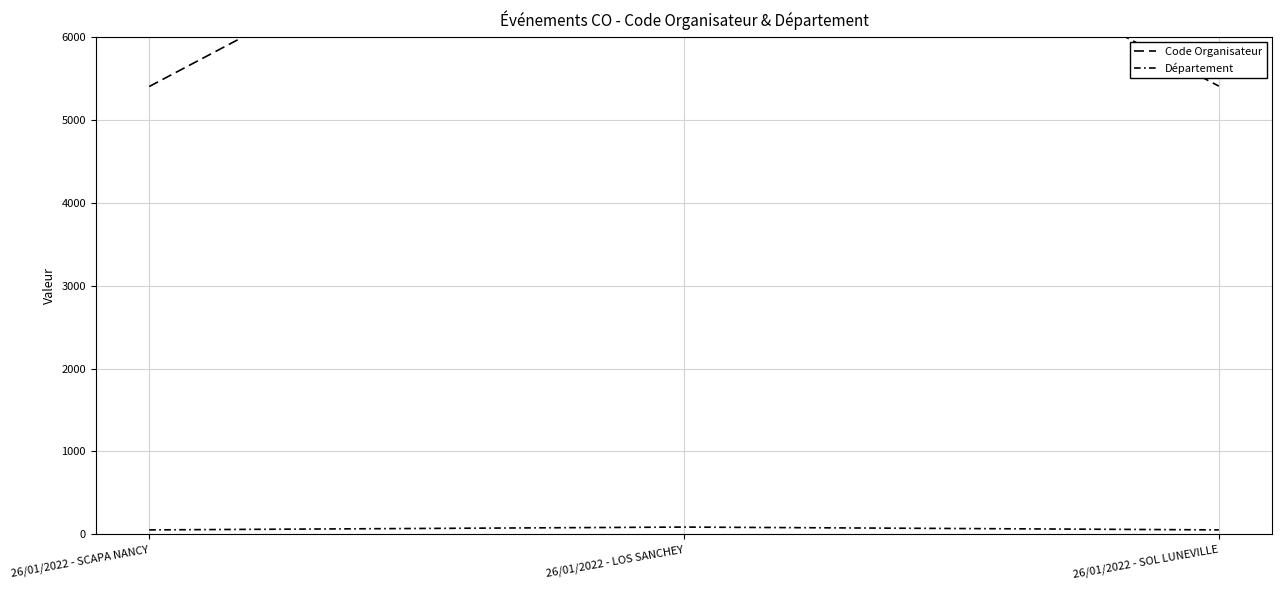

What is the difference between the maximum and second lowest values in the Département series?

34